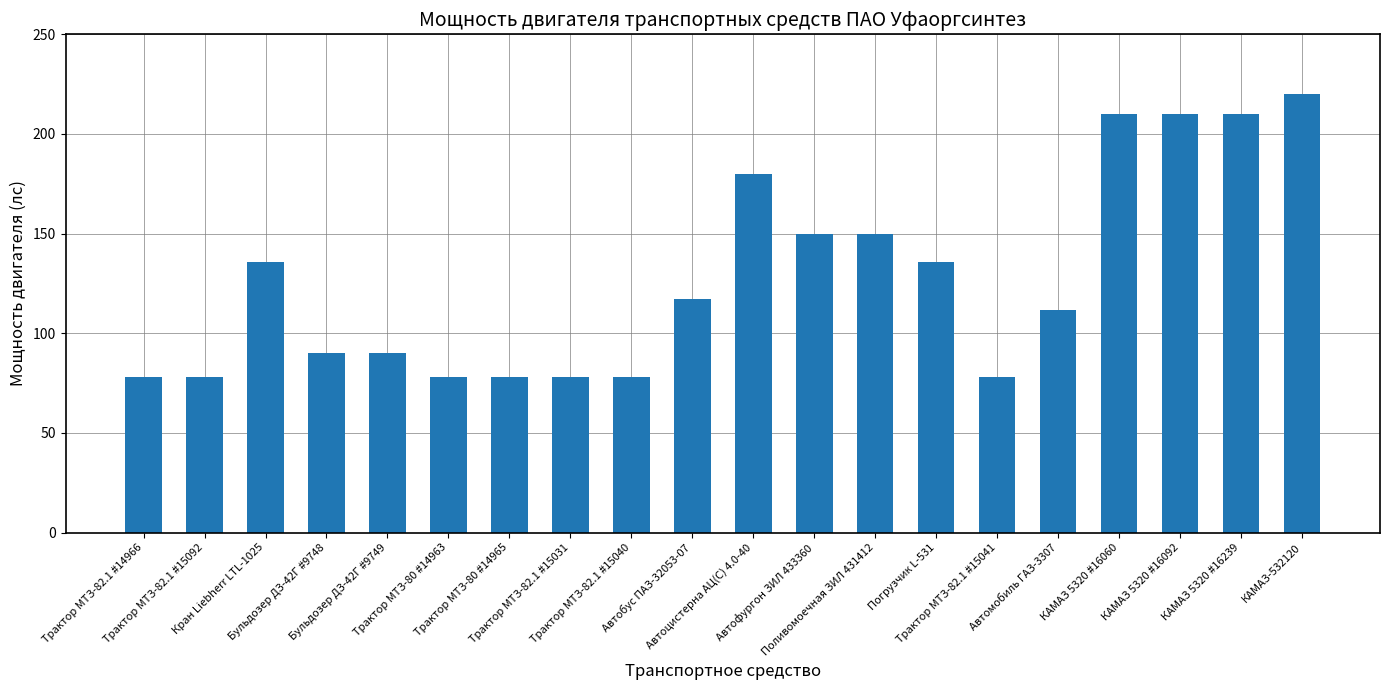

What is the greatest value displayed?

220.0